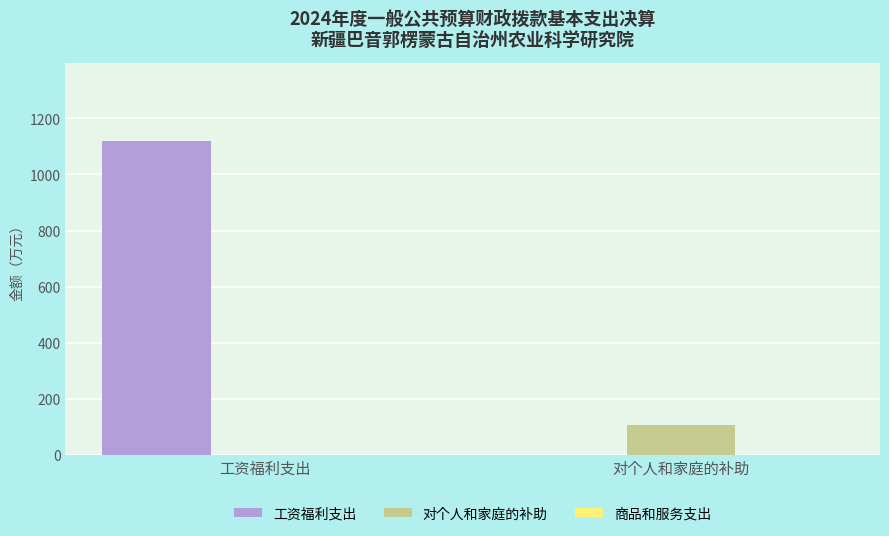

Are the bars grouped side by side (vs. stacked)?

Yes